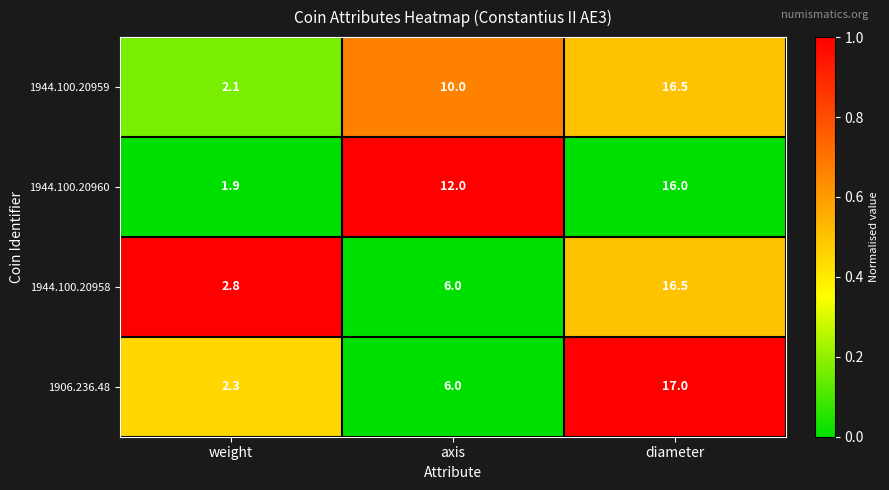

The 1906.236.48 series shows 2.3 at weight. True or false?

True